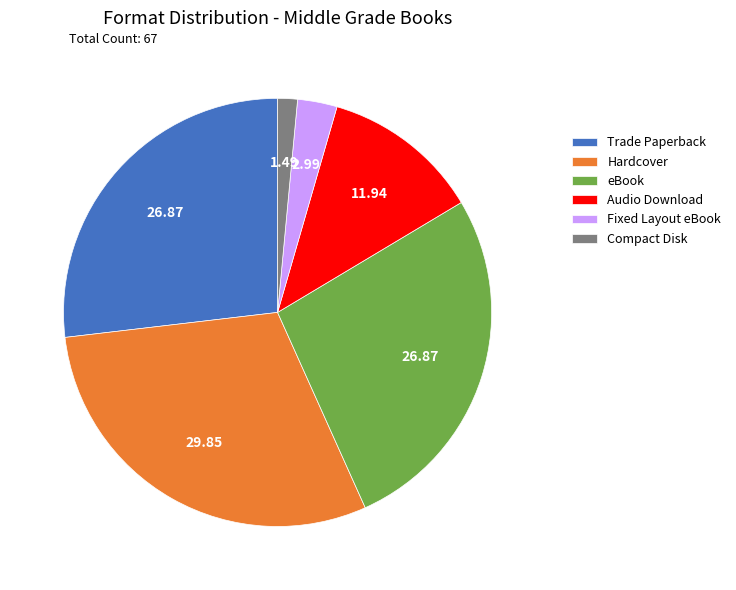

Between Trade Paperback and Audio Download, which is larger?

Trade Paperback